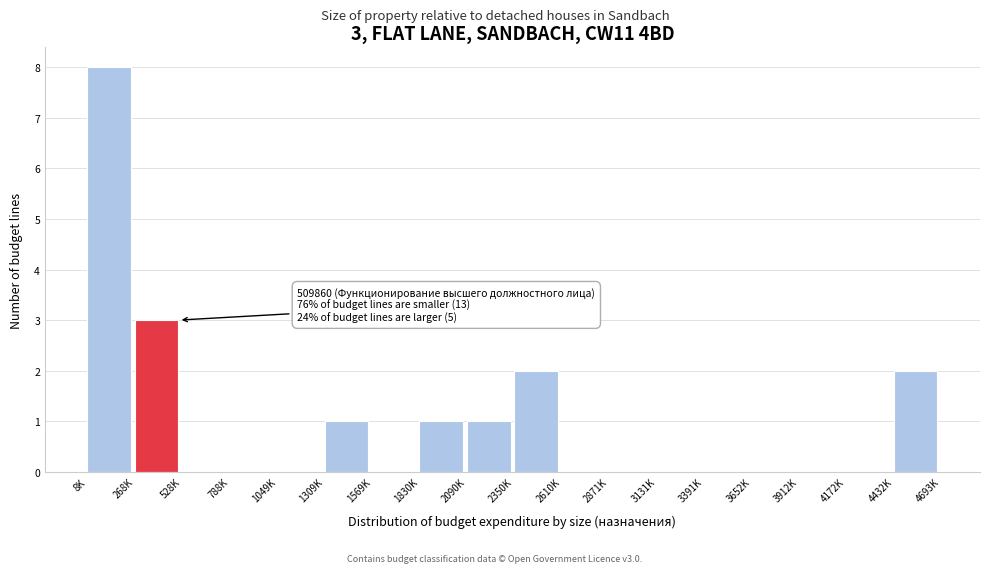

Reading left to right, transcribe all the data shown in this chart.

8K=8	268K=3	528K=0	788K=0	1049K=0	1309K=1	1569K=0	1830K=1	2090K=1	2350K=2	2610K=0	2871K=0	3131K=0	3391K=0	3652K=0	3912K=0	4172K=0	4432K=2